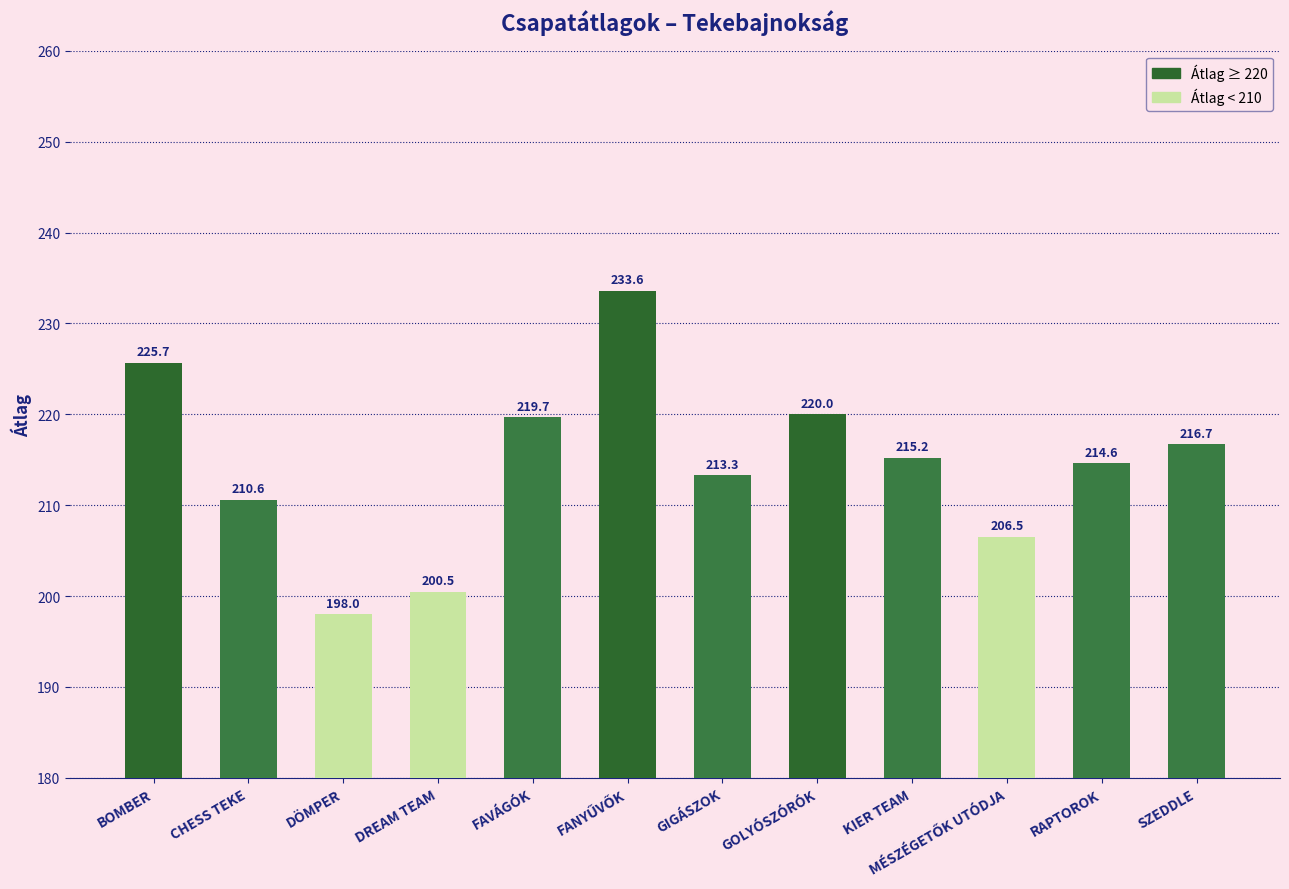

What is the label of the 12th bar from the right?

BOMBER